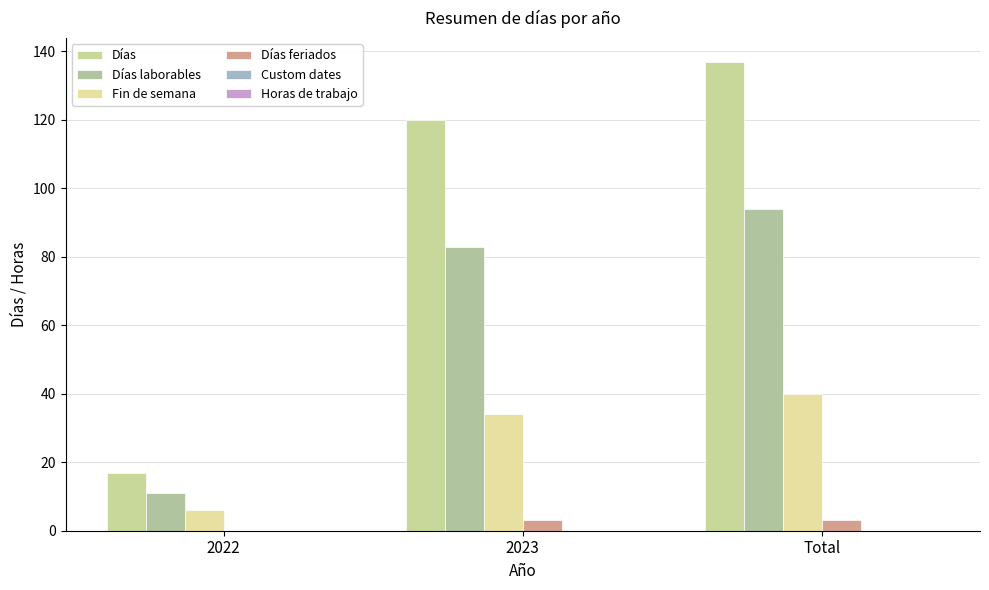

How many data points does each series have?

3